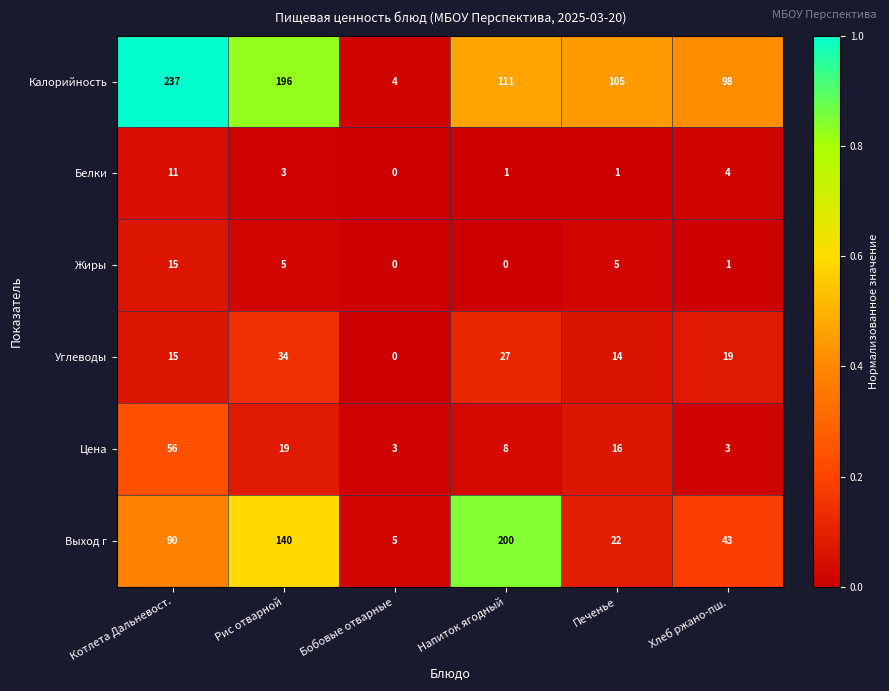

Which series has the widest spread of values?

Калорийность